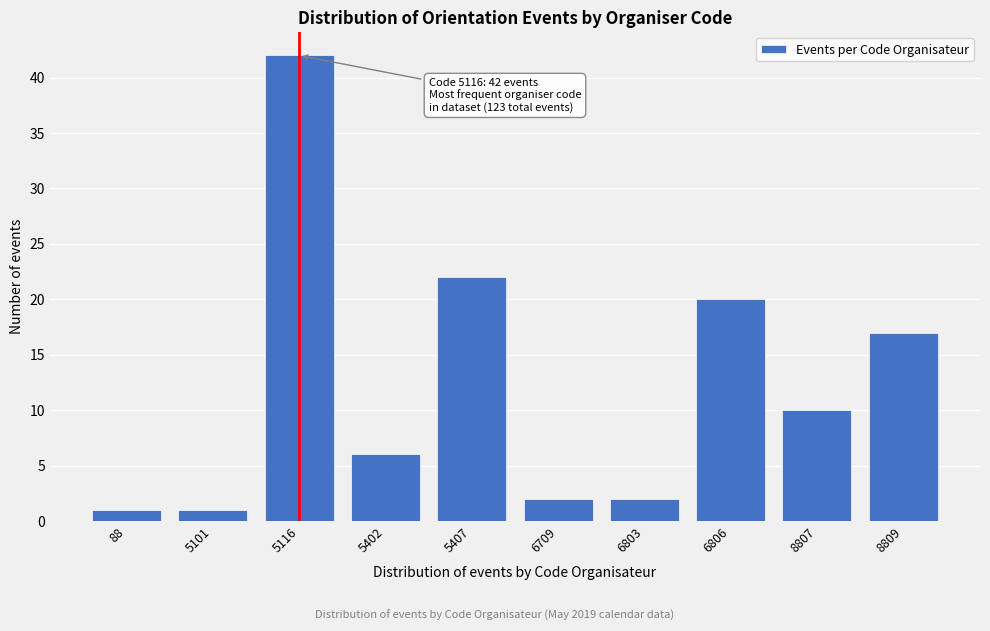

Reading right to left, extract all data points from this chart.

8809=17	8807=10	6806=20	6803=2	6709=2	5407=22	5402=6	5116=42	5101=1	88=1